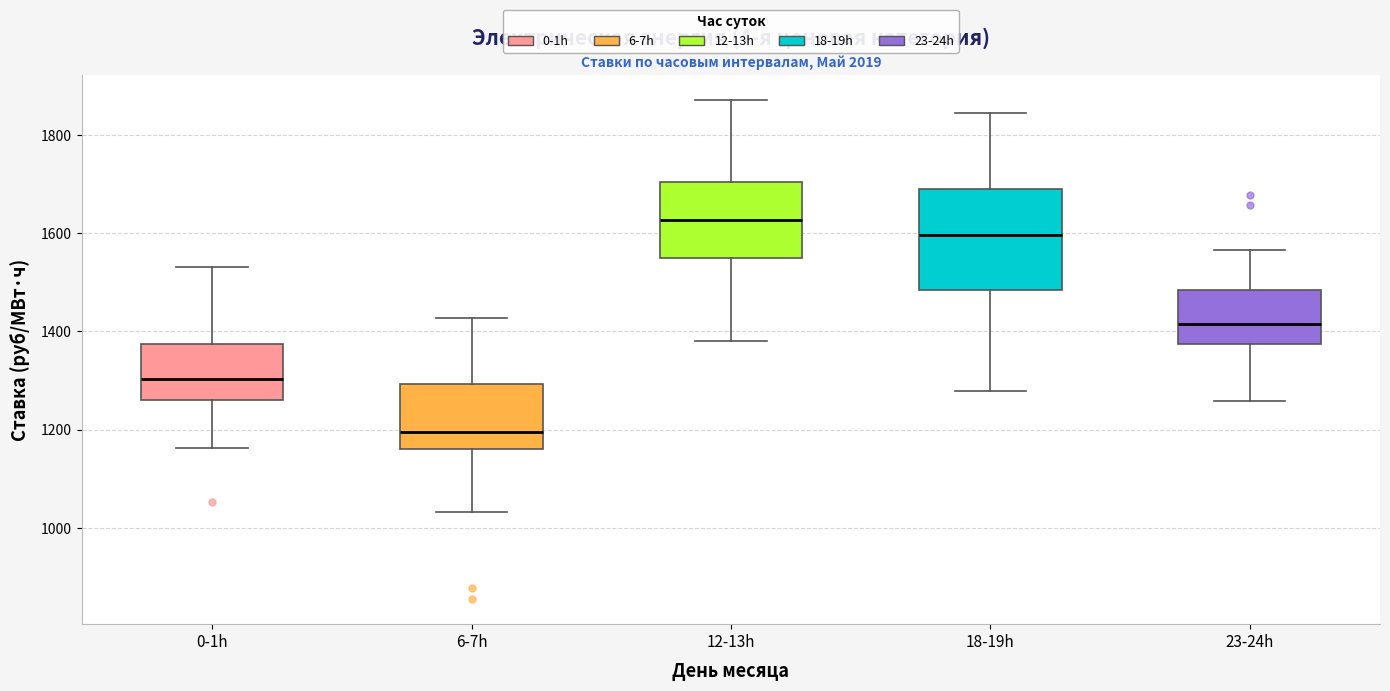

Reading left to right, transcribe this box plot: for each box, give where its median line is, the range the box spans, and where its two whiskers end, as read against the y-axis. The values are not printed on the chart, so give them approximately, as read against the axis.

0-1h: median 1300, box 1260 to 1380, whiskers 1160 to 1540
6-7h: median 1200, box 1160 to 1300, whiskers 1040 to 1420
12-13h: median 1620, box 1540 to 1700, whiskers 1380 to 1880
18-19h: median 1600, box 1480 to 1680, whiskers 1280 to 1840
23-24h: median 1420, box 1380 to 1480, whiskers 1260 to 1560